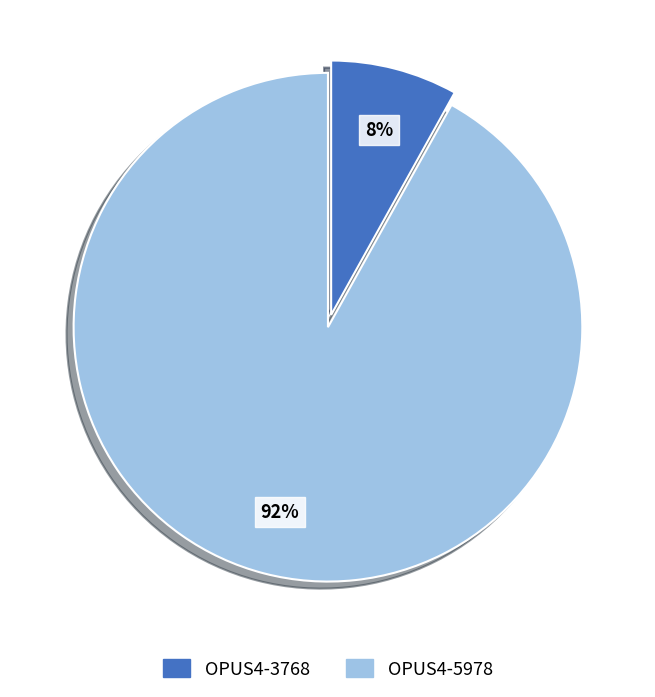

Do OPUS4-3768 and OPUS4-5978 together represent more than half of the pie?

Yes